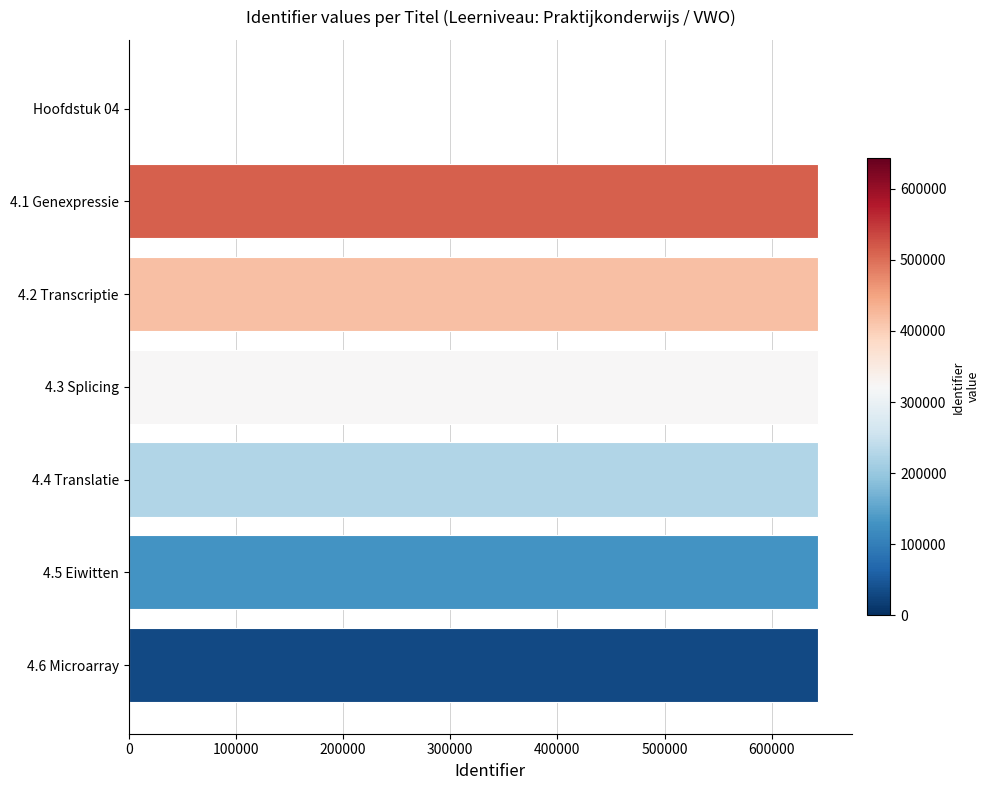

Is it true that the value at 4.6 Microarray is 642917?

True